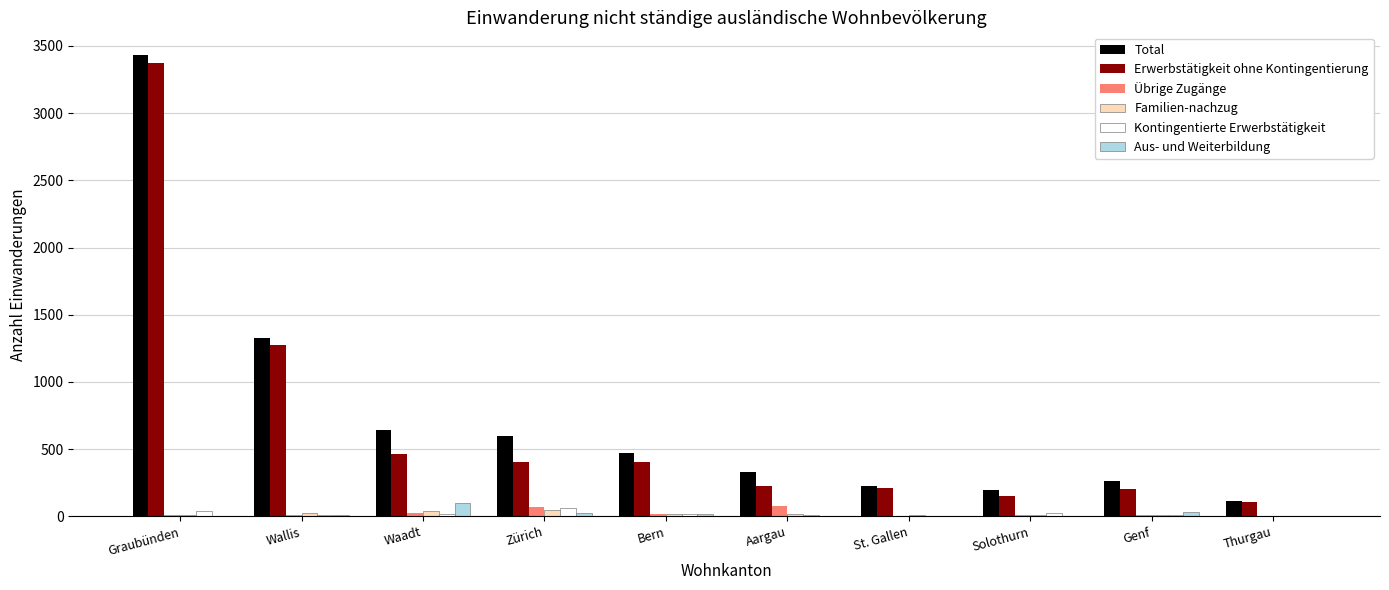

What is the maximum value for Aus- und Weiterbildung?

102